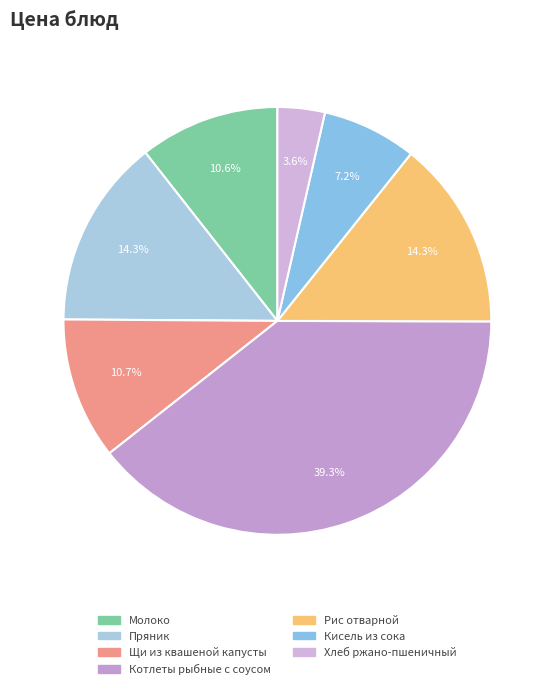

To the nearest percent, what percentage of the pie is Рис отварной?

14%